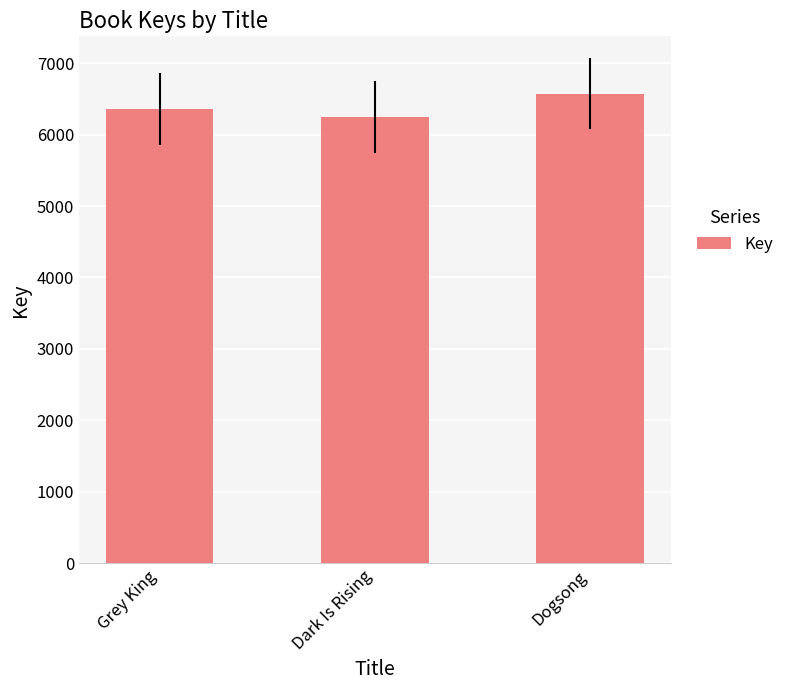

What is the sum of the values at Dark Is Rising and Grey King?

12602